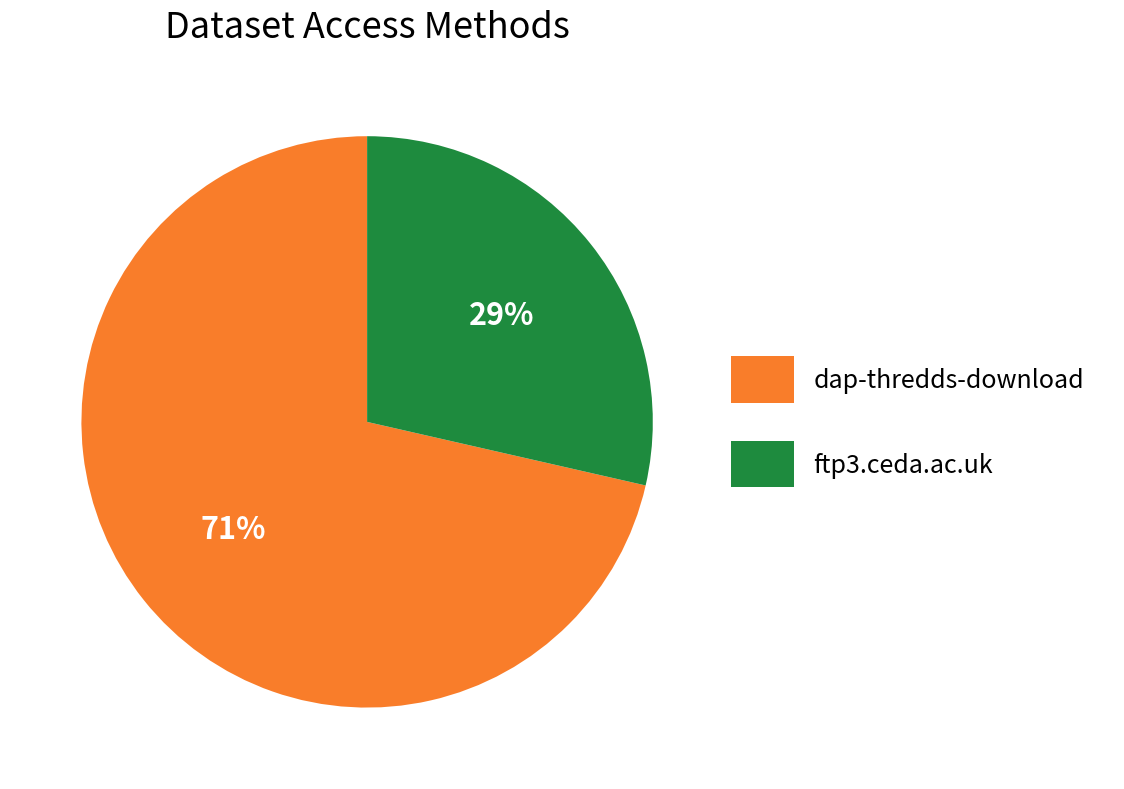

Count the number of slices in the pie.

2